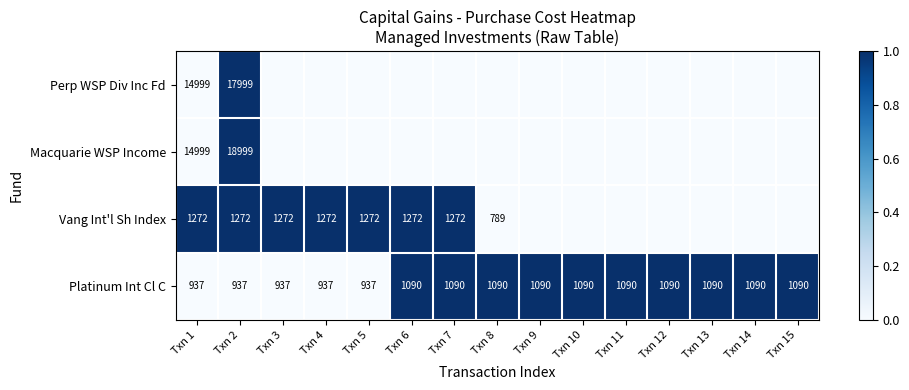

The Vang Int'l Sh Index series shows 1272 at Txn 6. True or false?

True